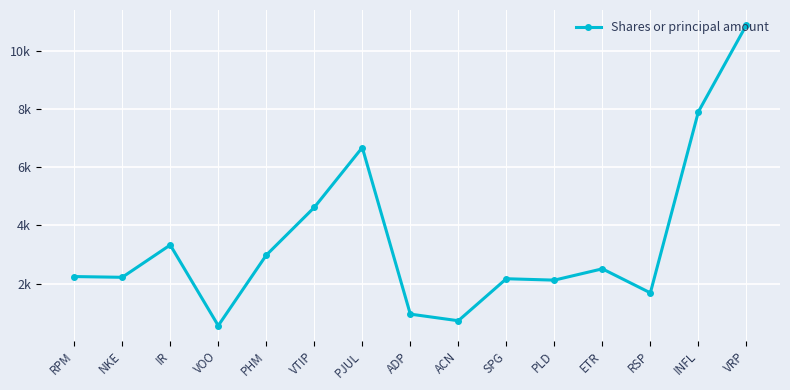

Is this an area chart (filled region under the line)?

No